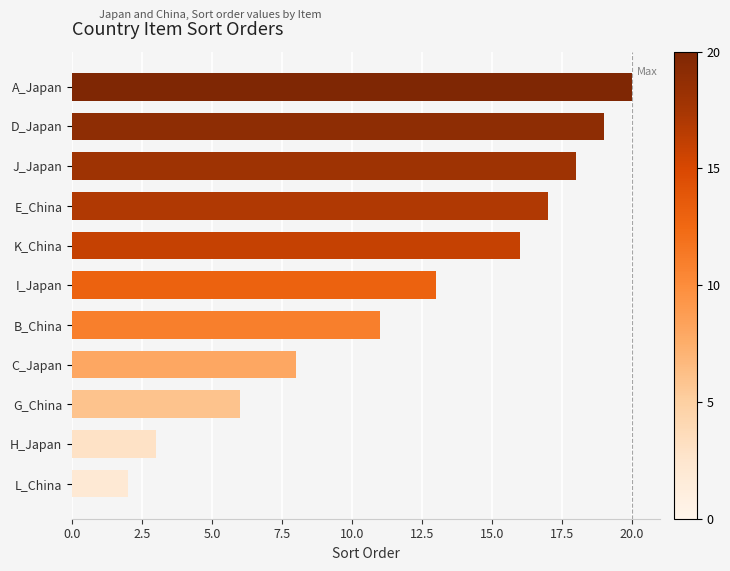

List the labels in order of value, largest first.

A_Japan, D_Japan, J_Japan, E_China, K_China, I_Japan, B_China, C_Japan, G_China, H_Japan, L_China